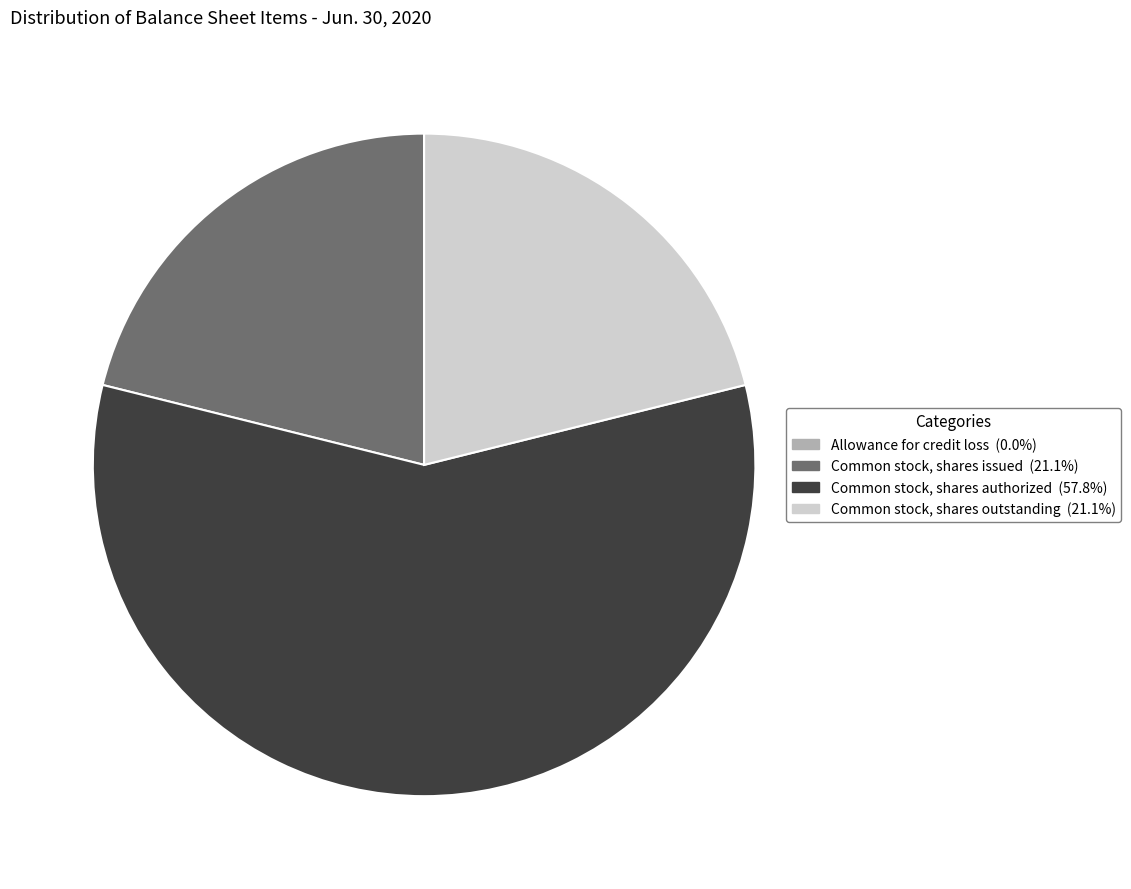

Is there a majority slice in this chart?

Yes